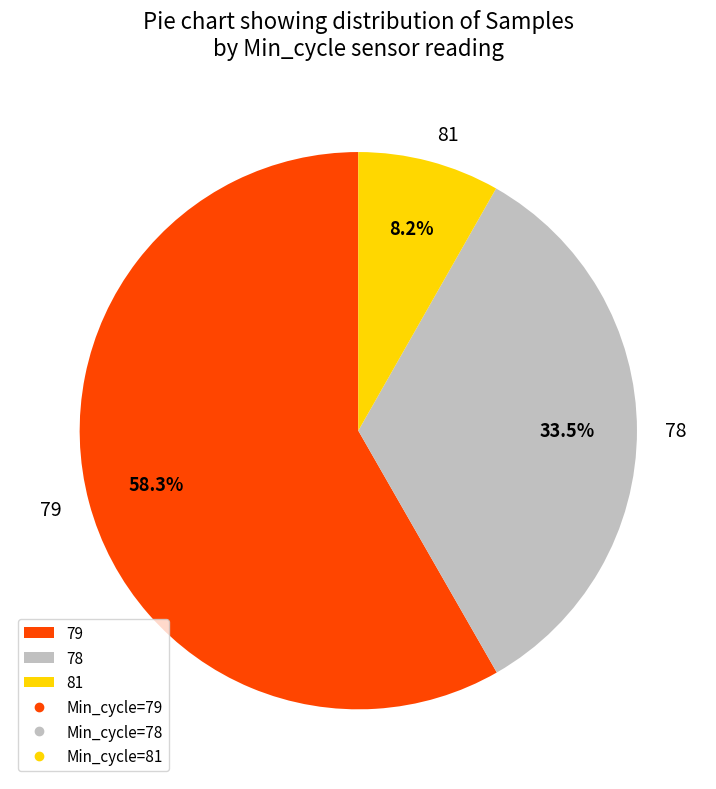

To the nearest percent, what portion does 79 represent?

58%